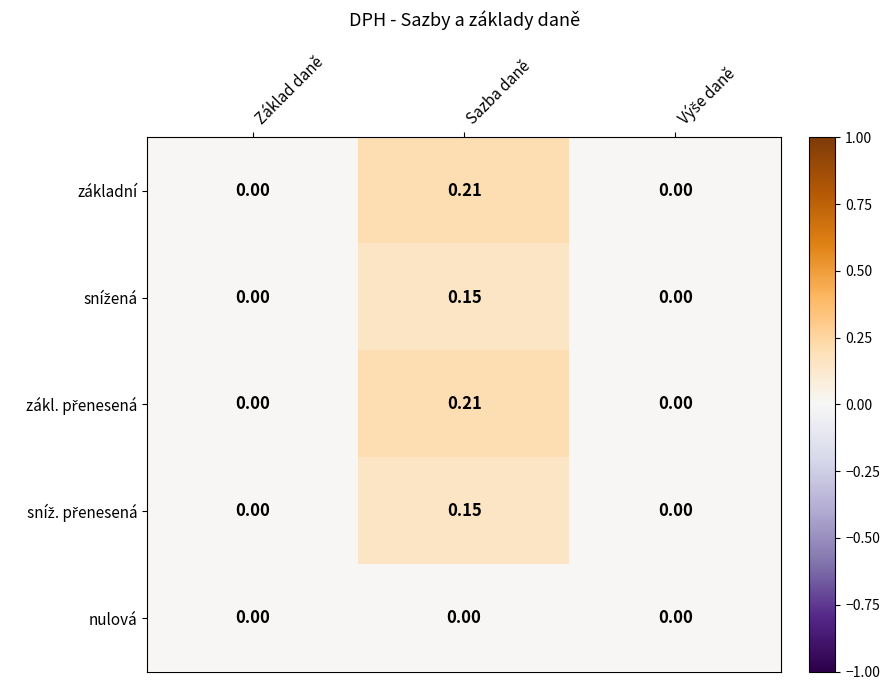

At which category is the sum across all series the highest?

Sazba daně